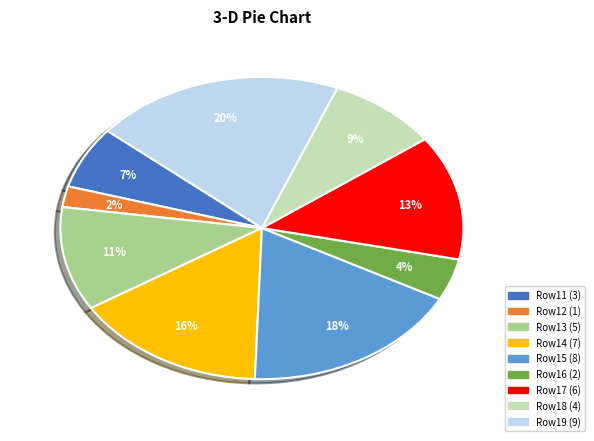

To the nearest percent, what is the difference between the largest and smallest slice percentages?

18%